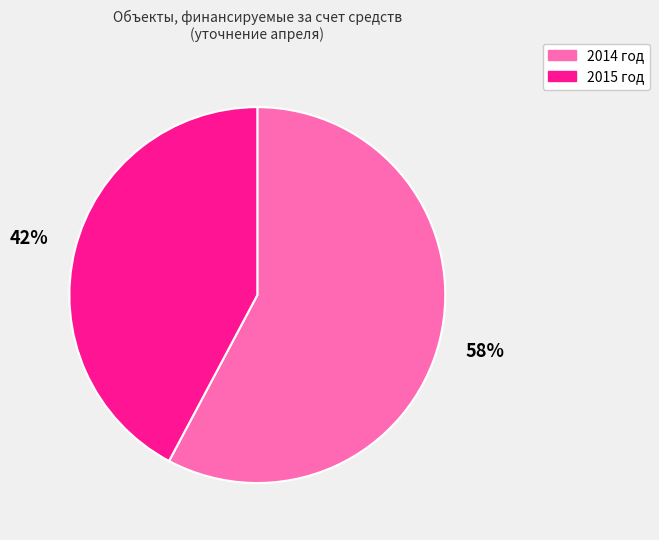

Is the sum of 2015 год and 2014 год greater than half?

Yes